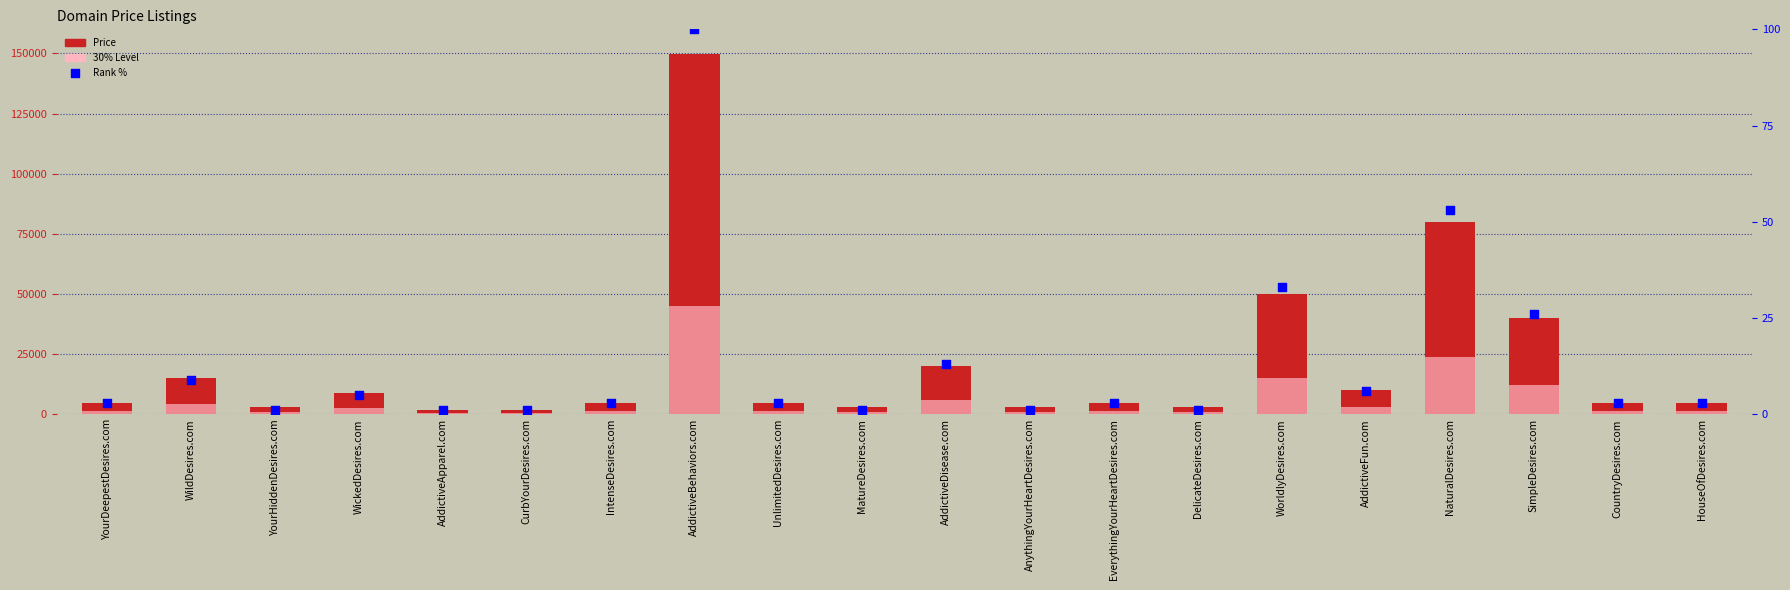

Which series contains the highest Y value?

Price